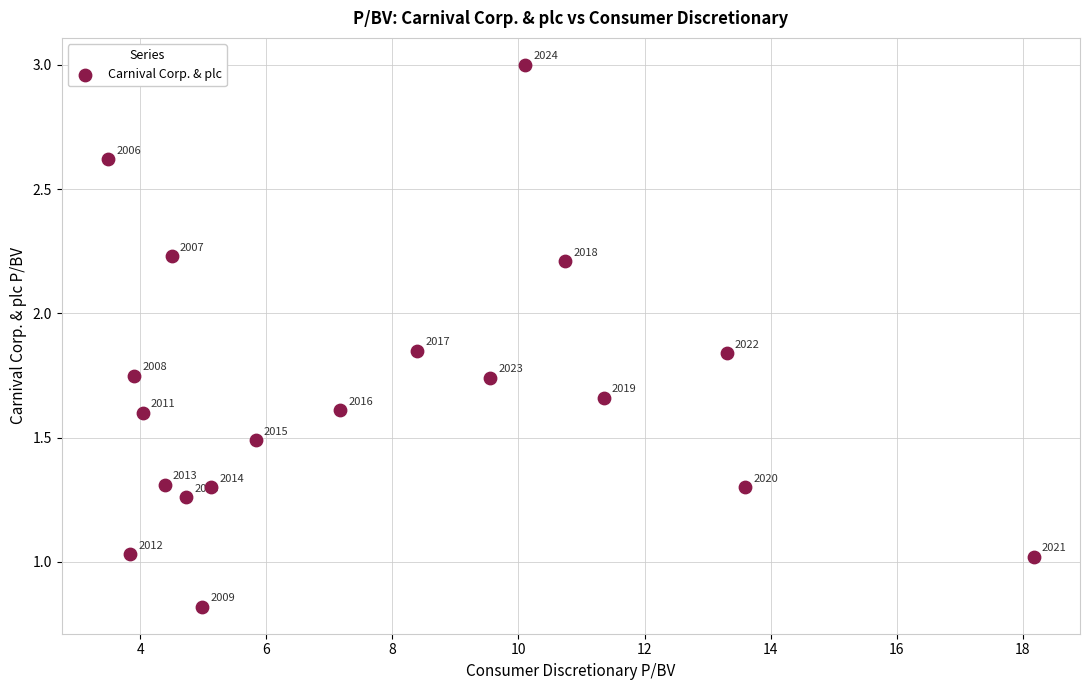

What is the range of X values (max minus min)?

14.7